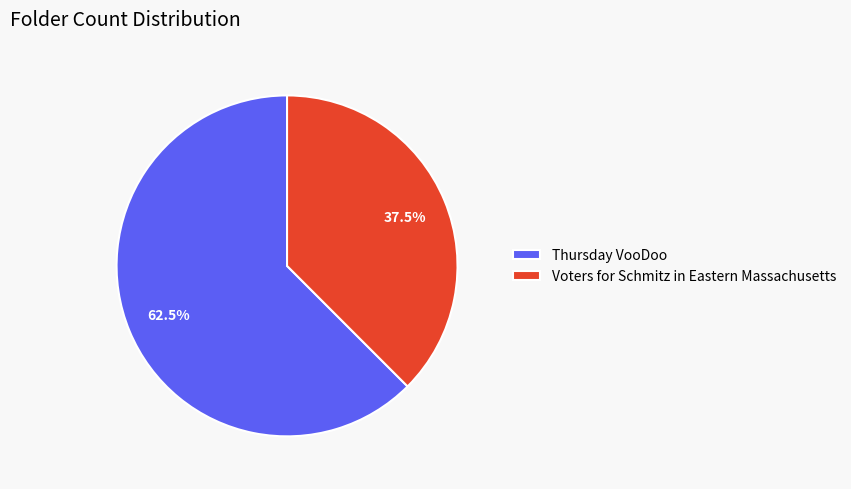

Is Thursday VooDoo the majority of the pie?

Yes